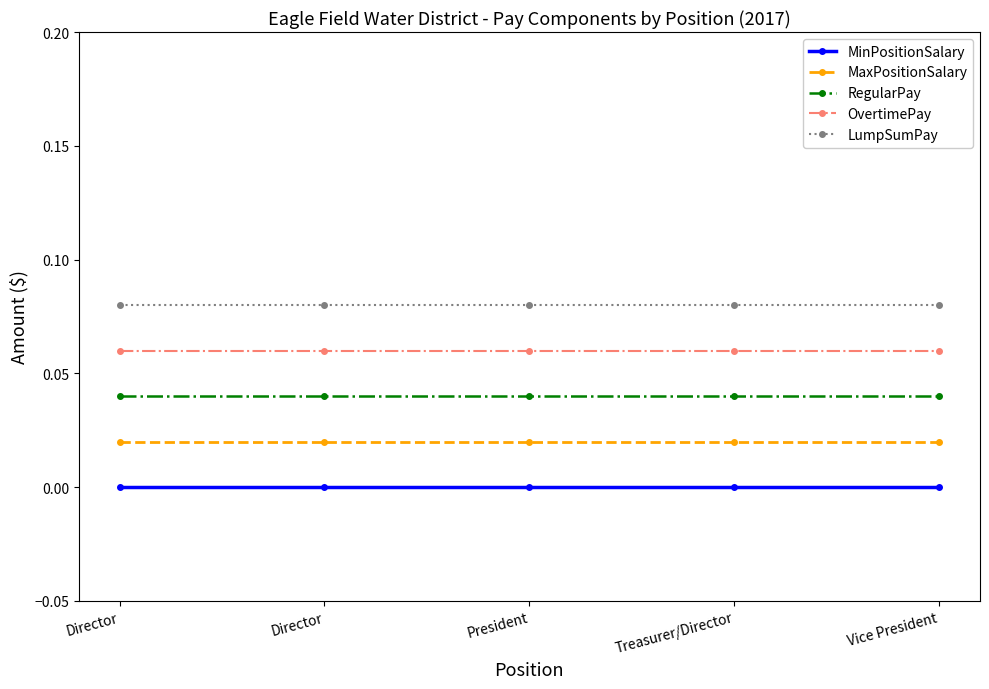

What is the label of the 3rd point from the left?

President